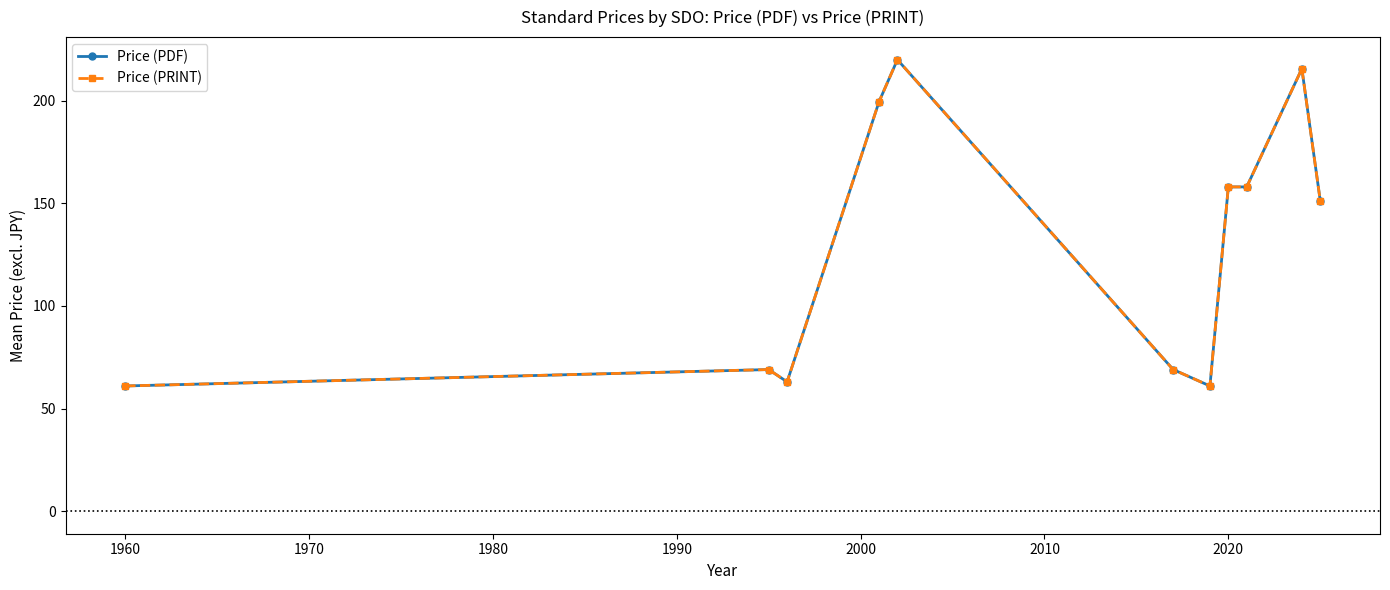

True or false: Price (PDF) and Price (PRINT) cross at least once.

False